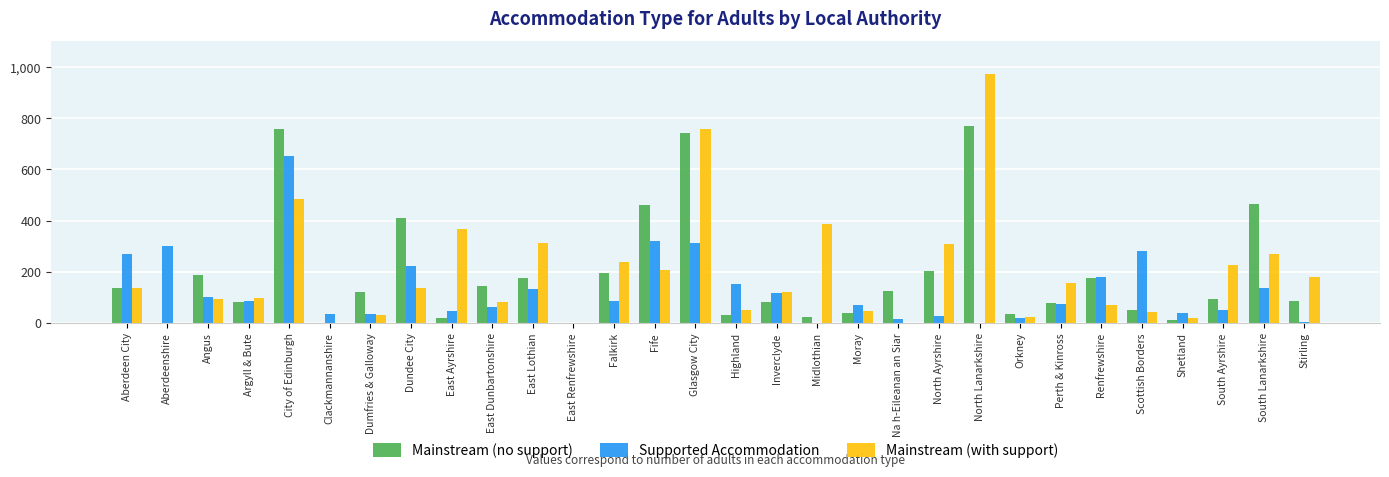

Between East Dunbartonshire and East Renfrewshire, which series saw the biggest shift?

Mainstream (no support)